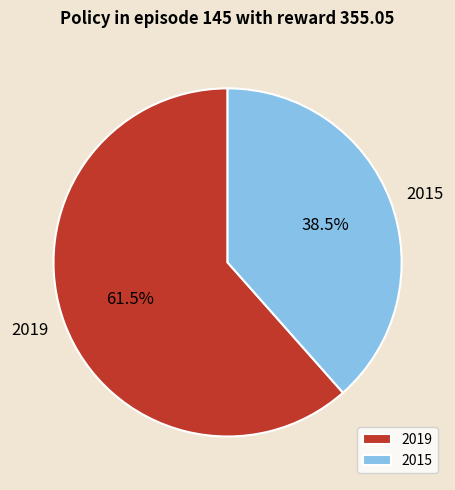

Is there any slice that represents more than half of the pie?

Yes